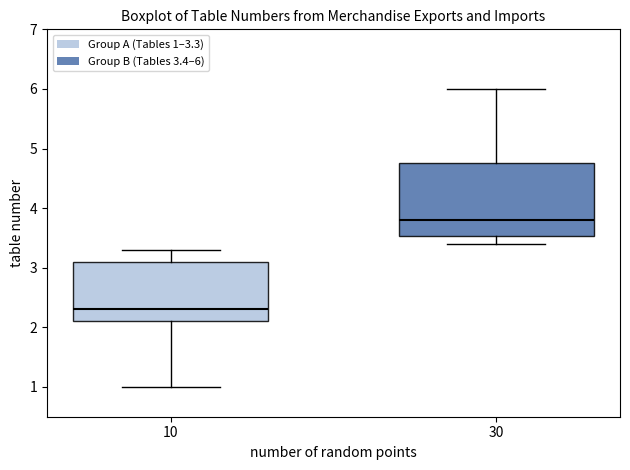

Where is the lower edge of the box at x = 30 on the y-axis? The values are not printed on the chart, so give them approximately, as read against the axis.

3.5